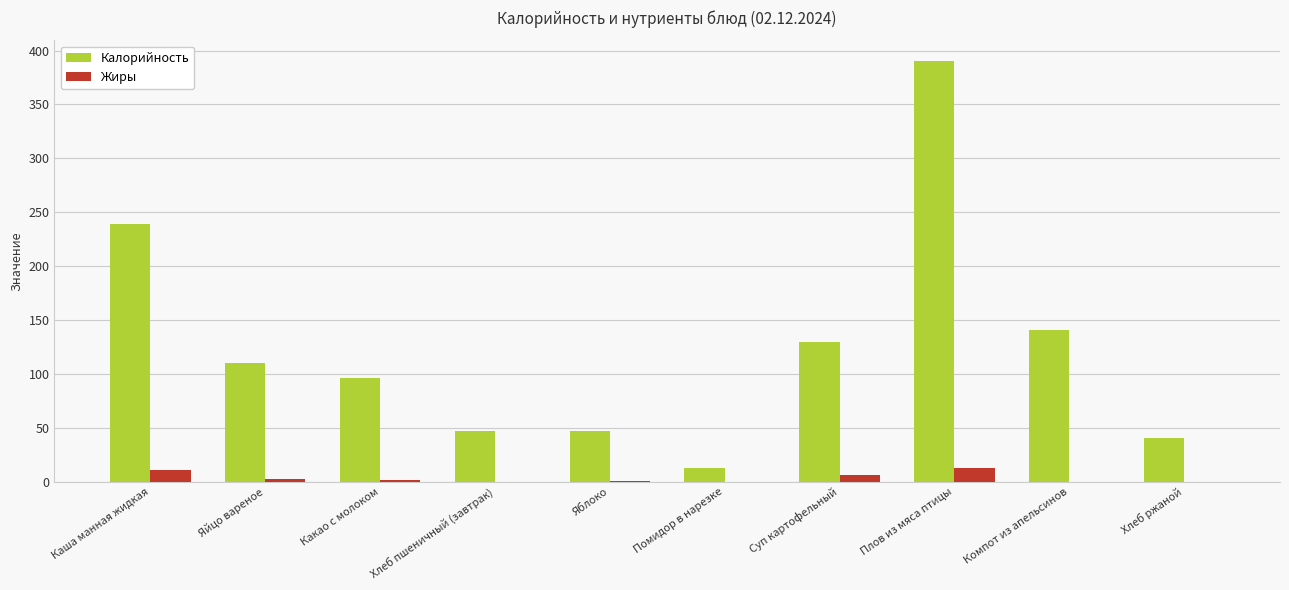

Is it true that Калорийность equals 141.0 at Компот из апельсинов?

True